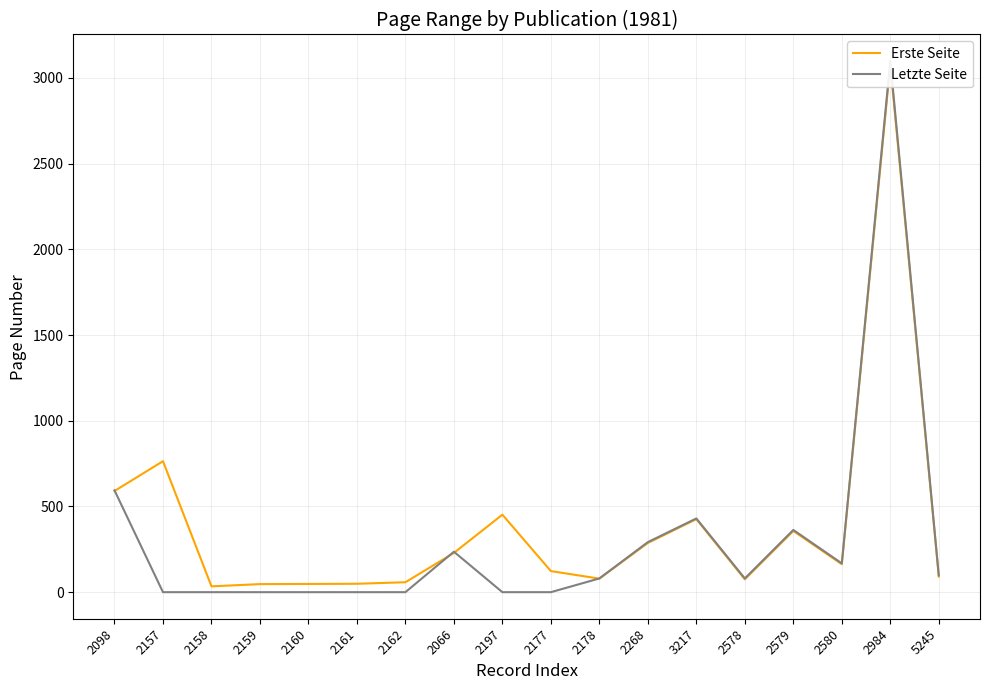

What is the maximum value shown in the chart?

3098